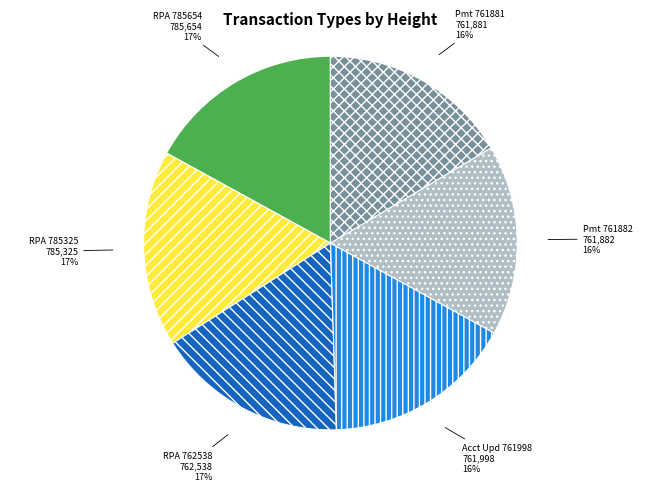

Which has a higher value, Pmt 761882 or RPA 785654?

RPA 785654